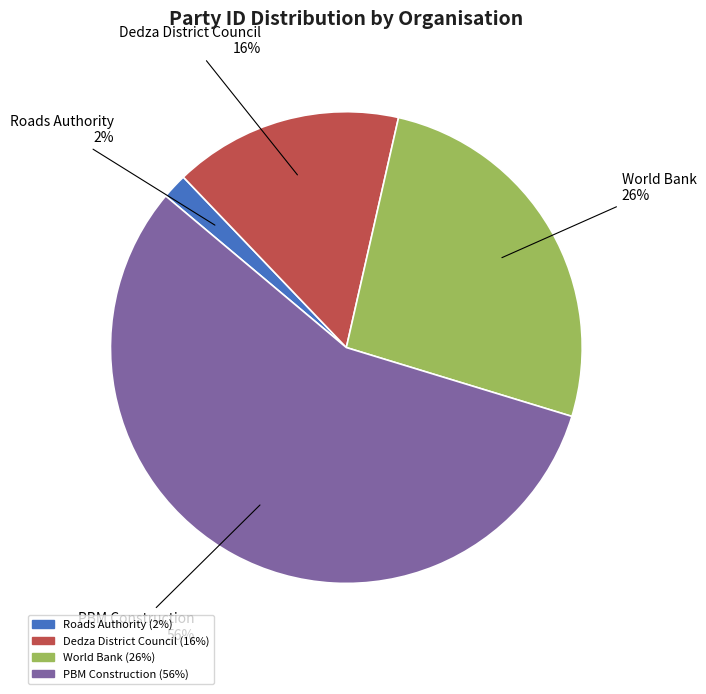

Is it true that PBM Construction is 56% of the pie?

True